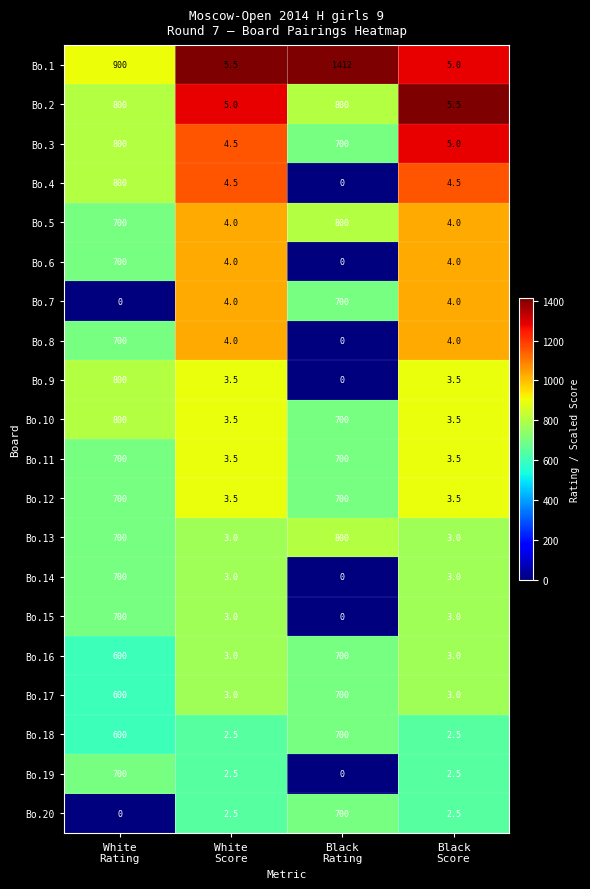

What is the maximum value for Bo.4?

800.0